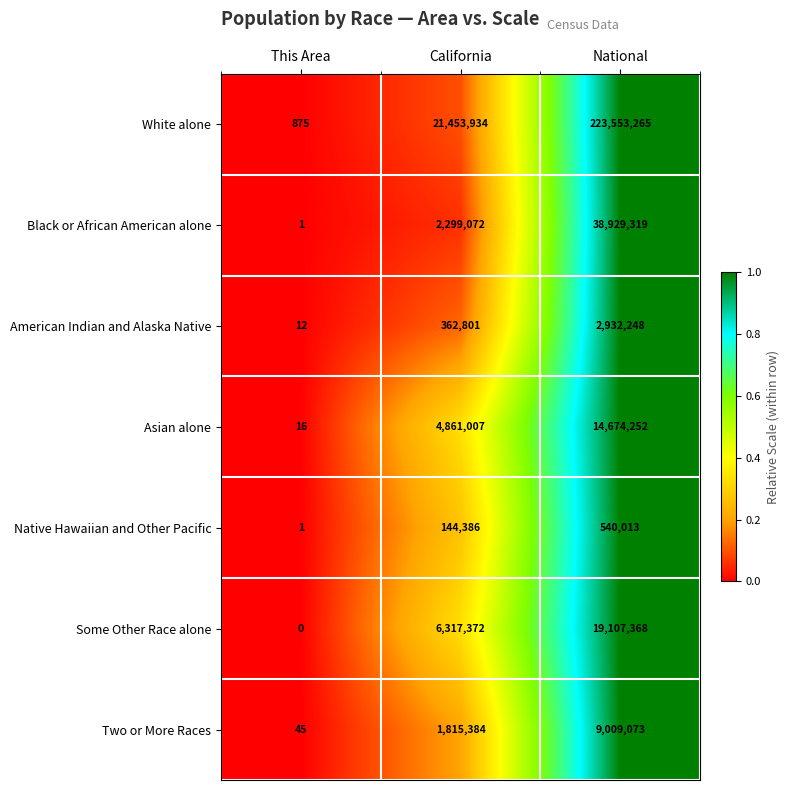

How many Some Other Race alone values are between 0 and 19107368?

3